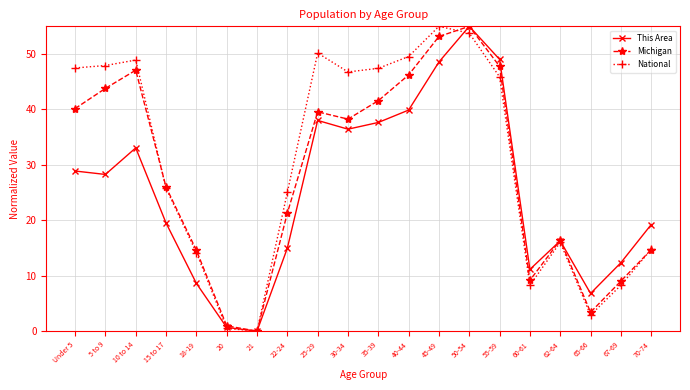

What is the value of the National point at the 4th from the left?

25.8